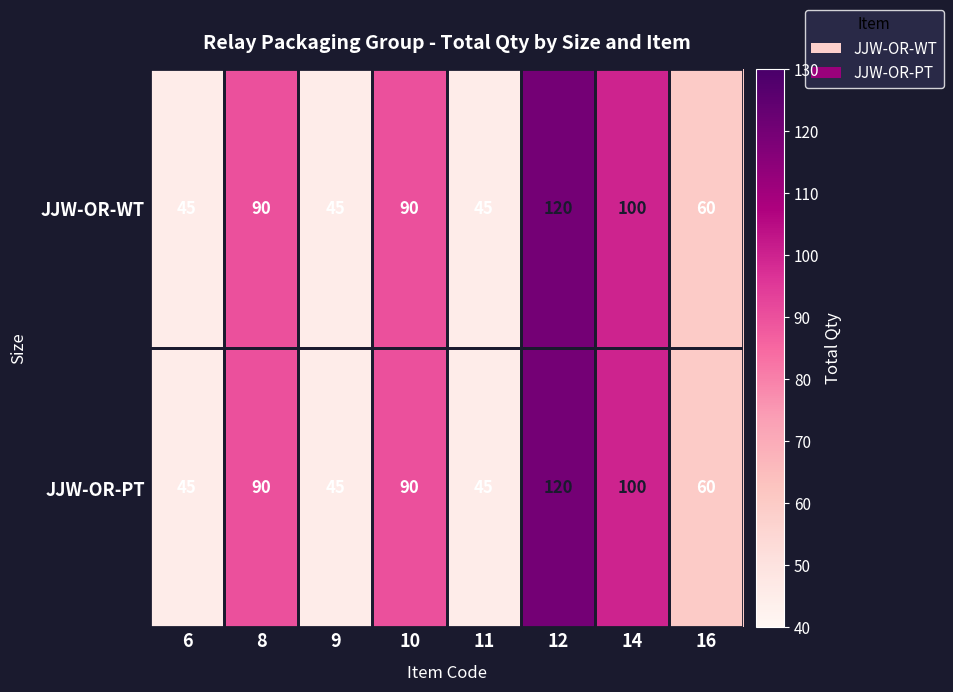

Read the JJW-OR-WT value at 6, to the nearest 5.

45